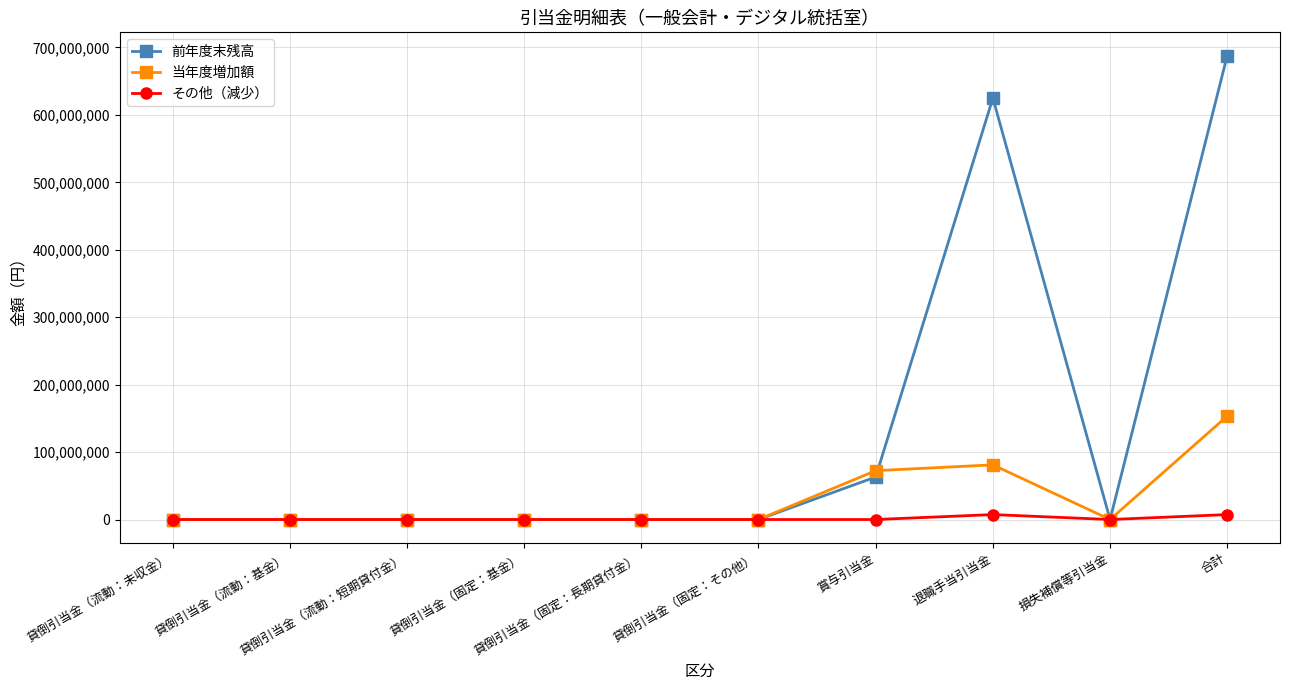

What position from the left is 貸倒引当金（固定：その他）?

6